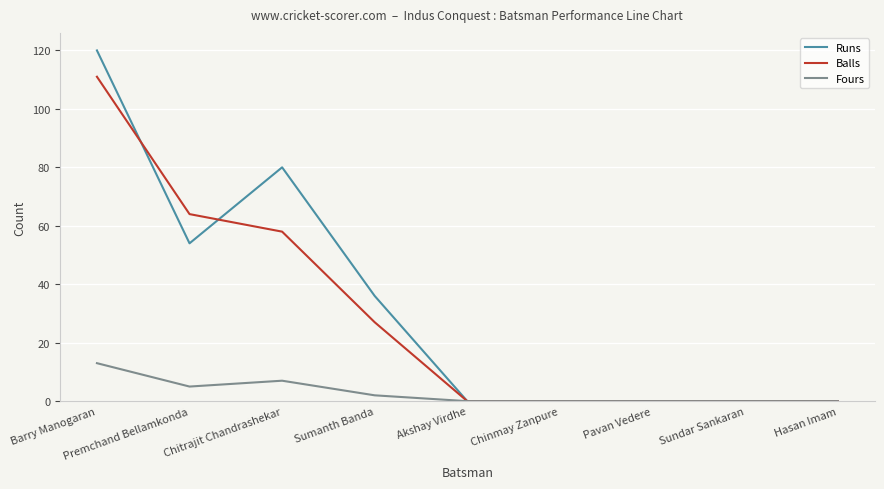

Rank the series by their maximum value, from highest to lowest.

Runs, Balls, Fours